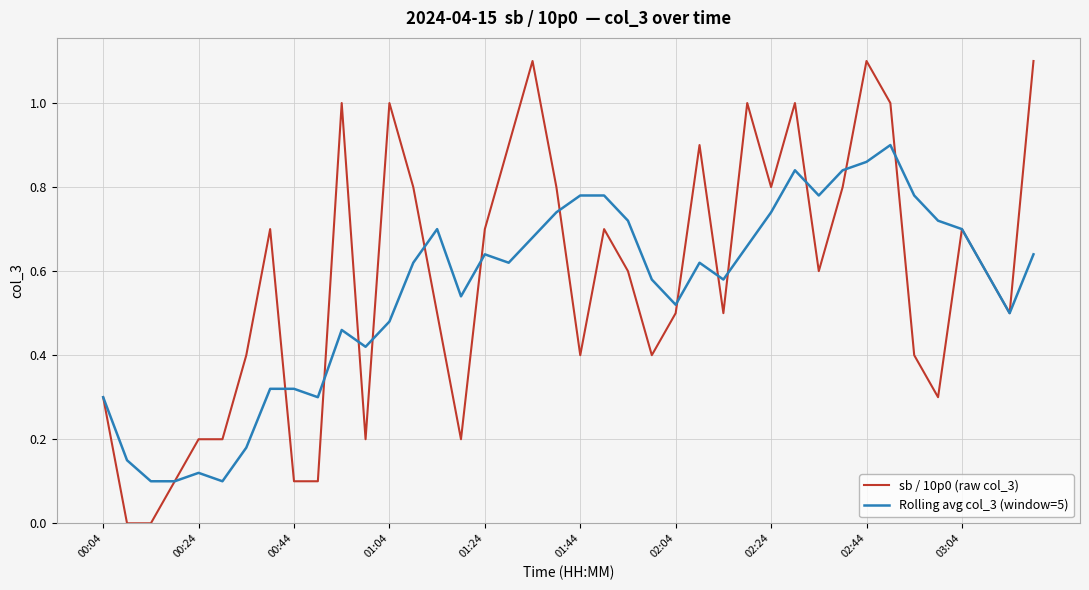

What is the maximum value shown in the chart?

1.1